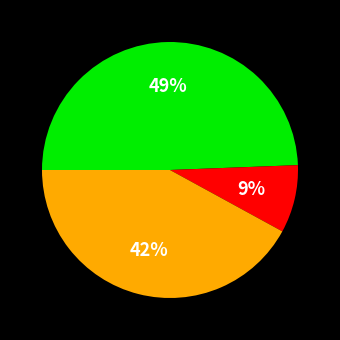

To the nearest percent, what is the average slice percentage?

33%